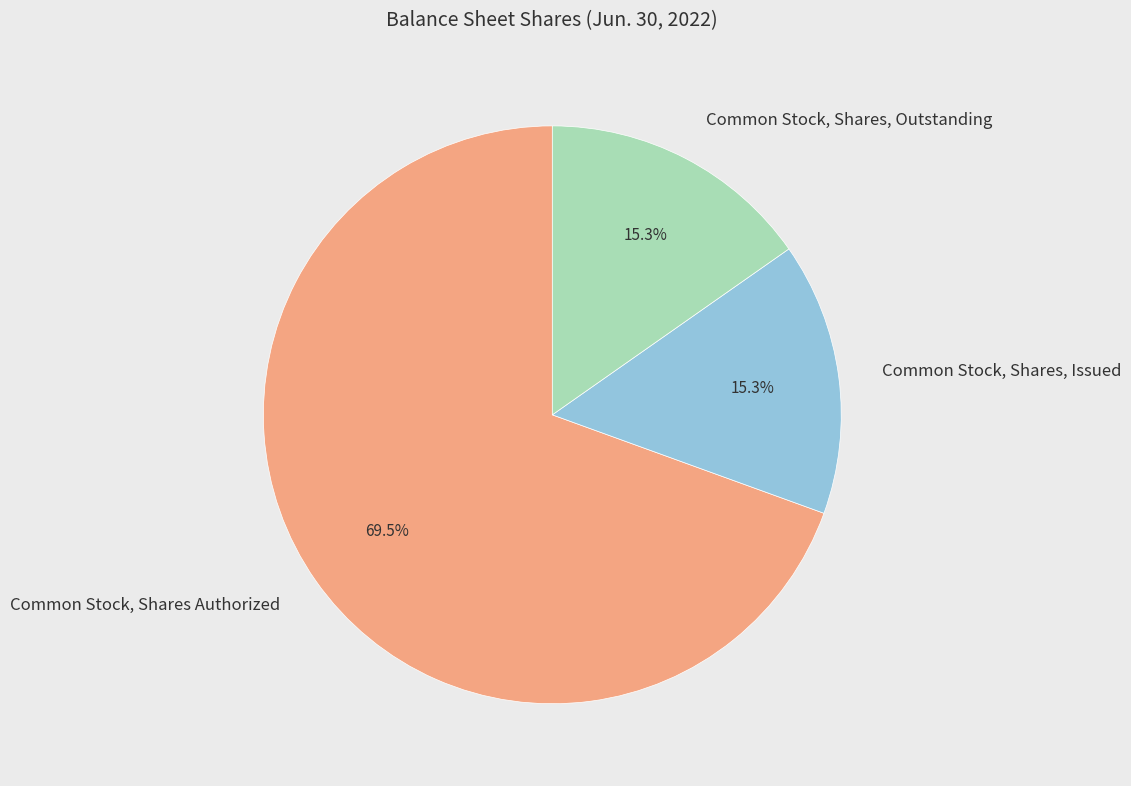

Which slice is the largest?

Common Stock, Shares Authorized